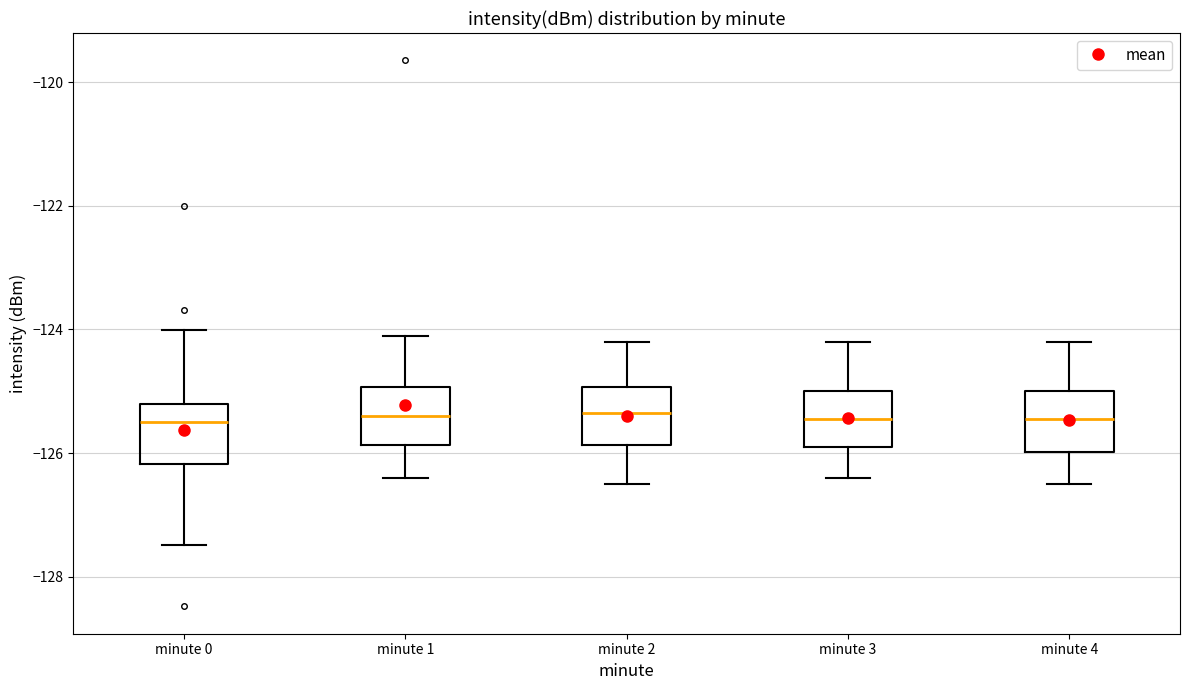

Reading left to right, read every box against the y-axis: the position of its median line, the range the box covers, and the ends of its whiskers. The values are not printed on the chart, so give them approximately, as read against the axis.

minute 0: median -125.4, box -126.2 to -125.2, whiskers -127.4 to -124.0
minute 1: median -125.4, box -125.8 to -125.0, whiskers -126.4 to -124.2
minute 2: median -125.4, box -125.8 to -125.0, whiskers -126.4 to -124.2
minute 3: median -125.4, box -125.8 to -125.0, whiskers -126.4 to -124.2
minute 4: median -125.4, box -126.0 to -125.0, whiskers -126.4 to -124.2